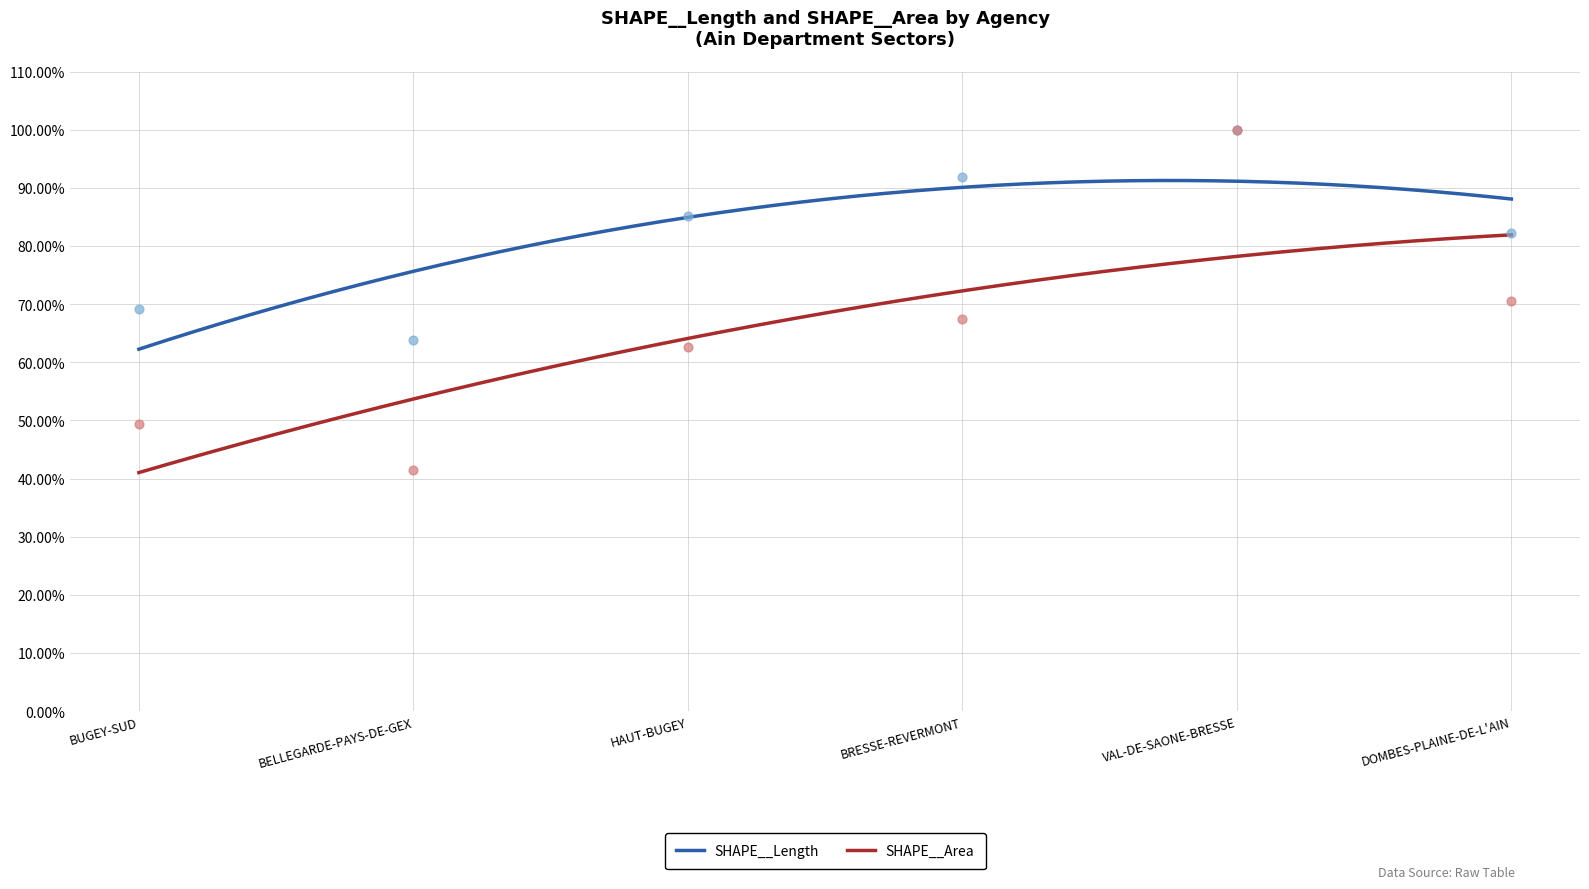

At how many categories does at least one series exceed 0?

6